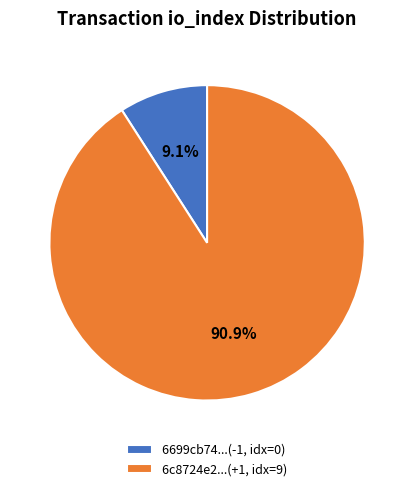

Which slice is the smallest?

6699cb74...(-1, idx=0)